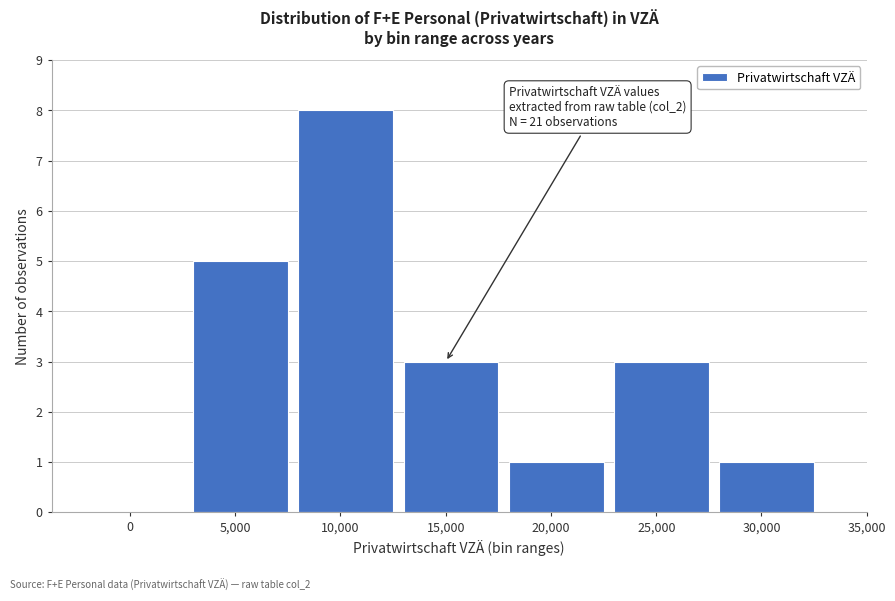

Reading left to right, transcribe all the data shown in this chart.

0=0	5,000=5	10,000=8	15,000=3	20,000=1	25,000=3	30,000=1